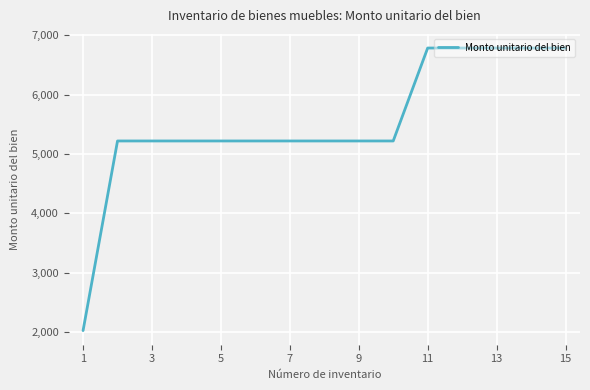

How many distinct data groups are displayed?

1